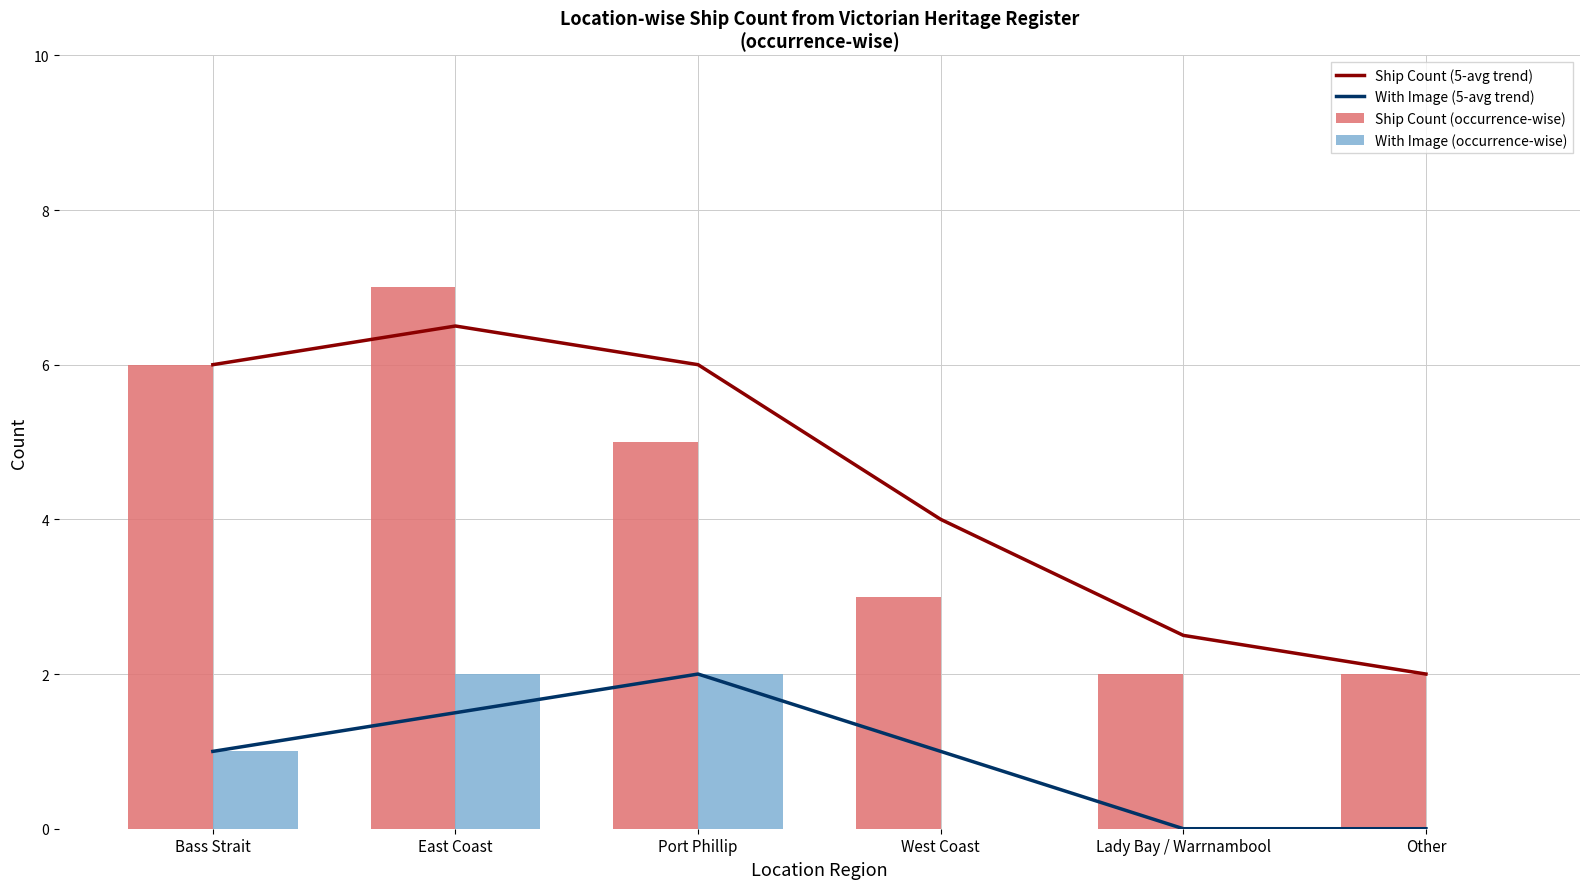

Which series has the largest range (max minus min)?

Ship Count (occurrence-wise)